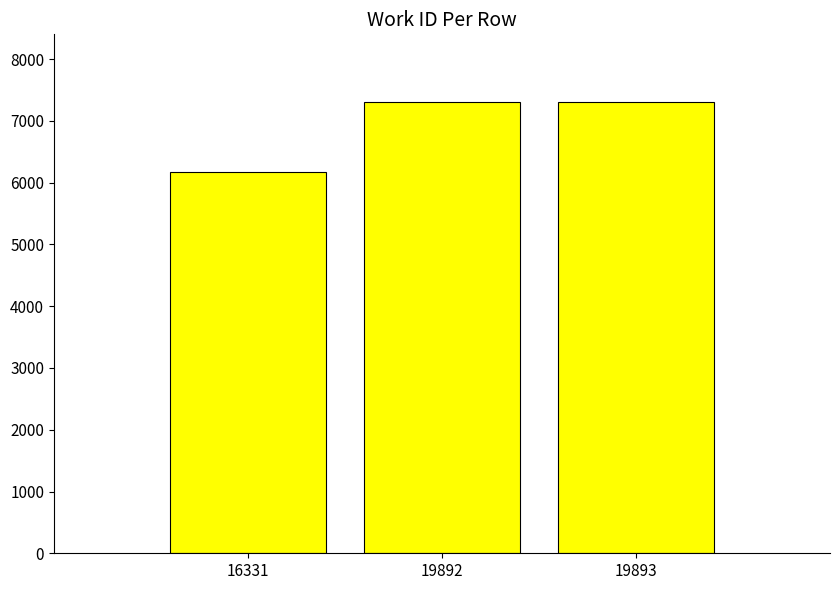

The chart shows a value of 3554 at 19892. True or false?

False